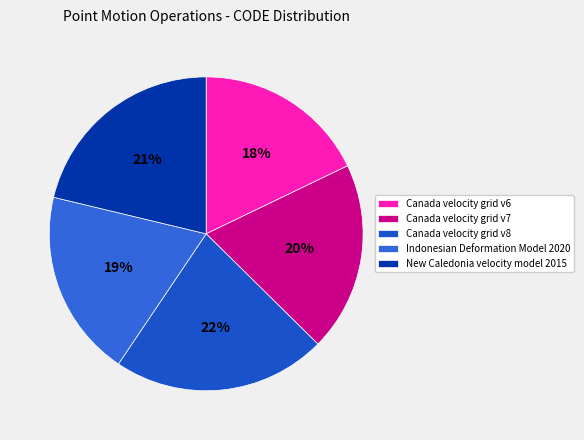

The New Caledonia velocity model 2015 slice represents 36% of the pie. True or false?

False